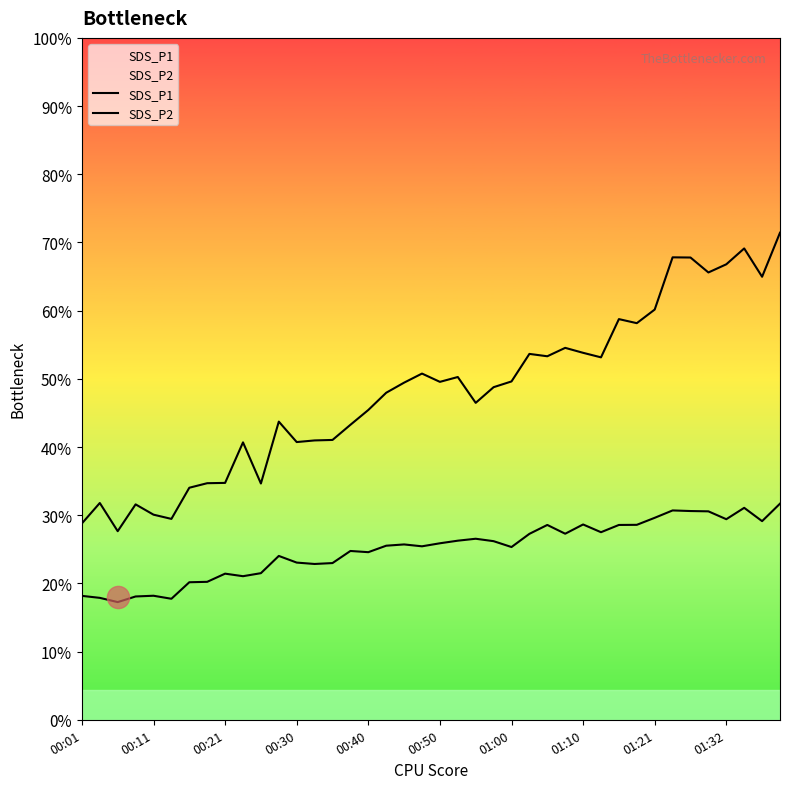

Which series changed the most between 34 and 37?

SDS_P1